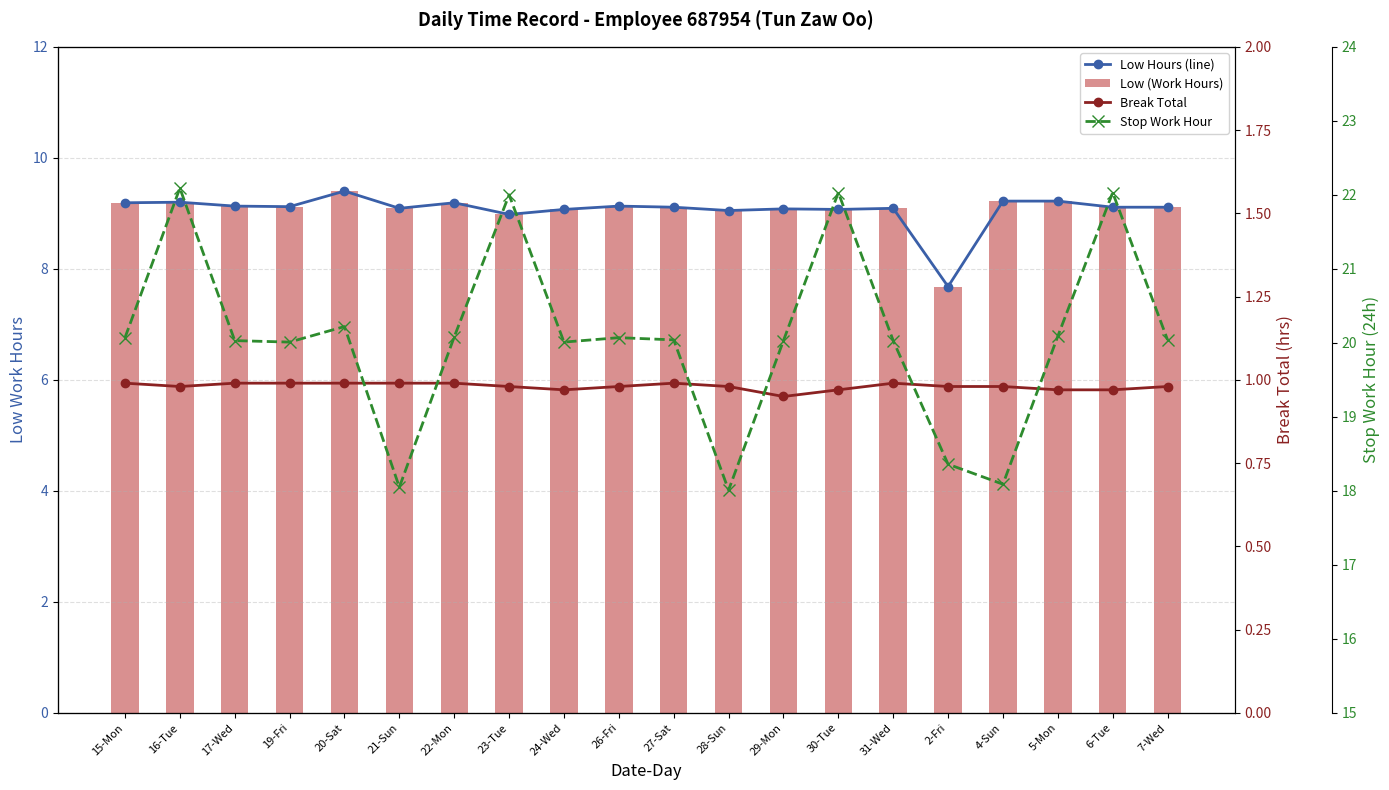

Which category has the lowest value across all series?

29-Mon